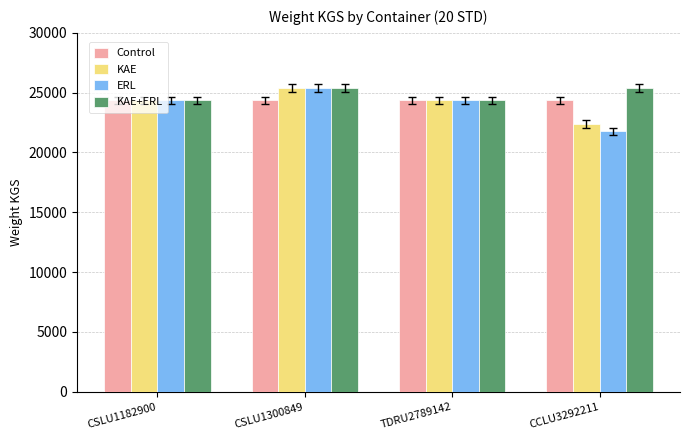

How many values in the KAE series are below 24372?

1